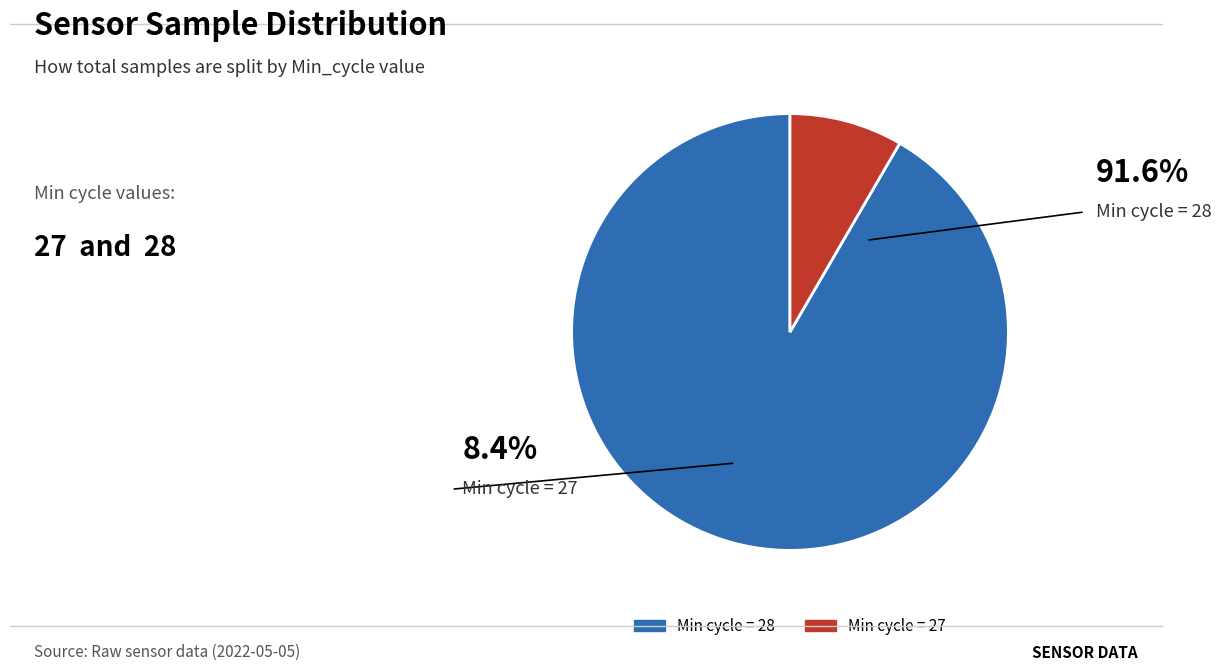

Is there a majority slice in this chart?

Yes